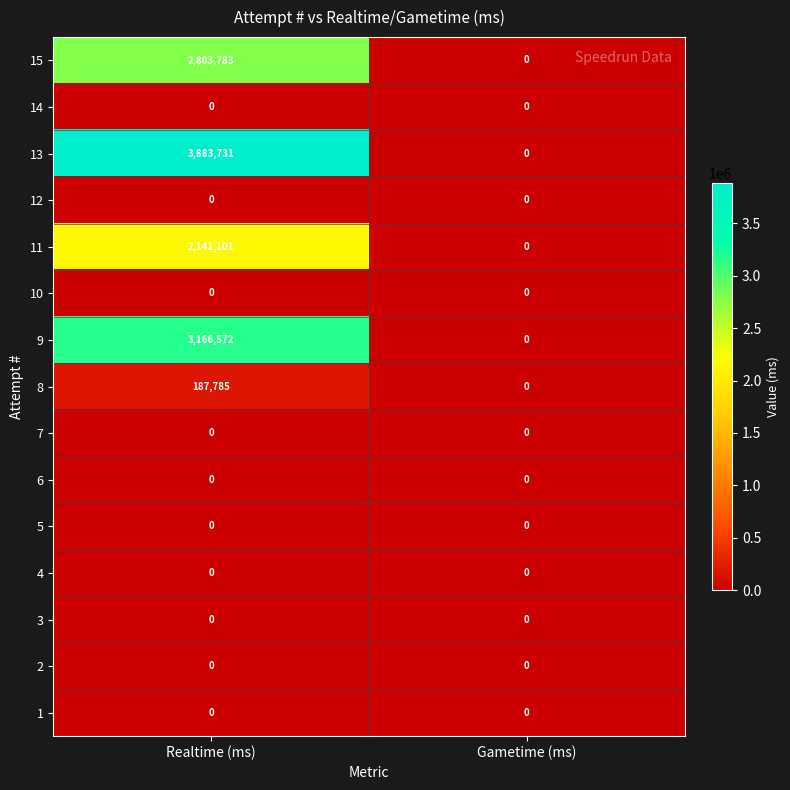

Reading left to right, list all the values displayed in this chart.

15: Realtime (ms)=2803783	Gametime (ms)=0
14: Realtime (ms)=0	Gametime (ms)=0
13: Realtime (ms)=3883731	Gametime (ms)=0
12: Realtime (ms)=0	Gametime (ms)=0
11: Realtime (ms)=2141101	Gametime (ms)=0
10: Realtime (ms)=0	Gametime (ms)=0
9: Realtime (ms)=3166572	Gametime (ms)=0
8: Realtime (ms)=187785	Gametime (ms)=0
7: Realtime (ms)=0	Gametime (ms)=0
6: Realtime (ms)=0	Gametime (ms)=0
5: Realtime (ms)=0	Gametime (ms)=0
4: Realtime (ms)=0	Gametime (ms)=0
3: Realtime (ms)=0	Gametime (ms)=0
2: Realtime (ms)=0	Gametime (ms)=0
1: Realtime (ms)=0	Gametime (ms)=0